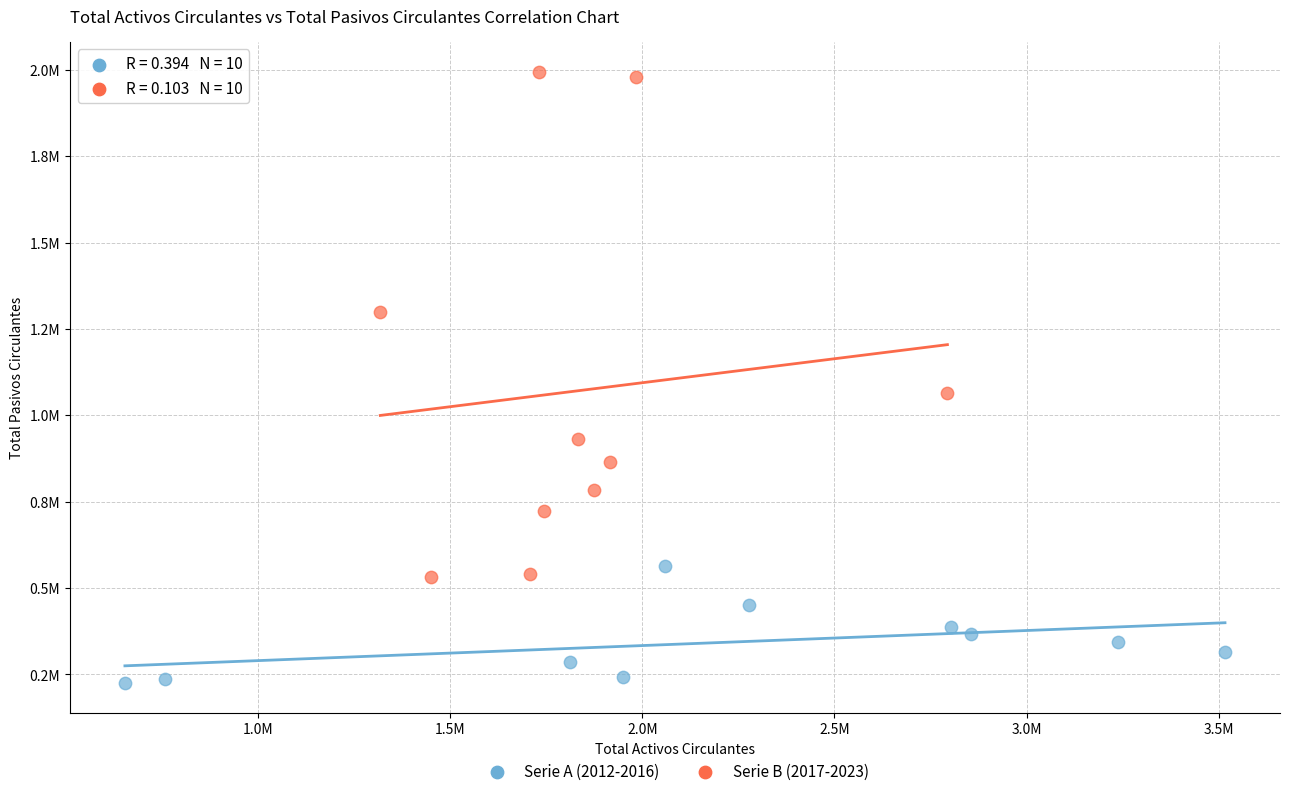

Which series reaches the minimum Y coordinate?

Serie A (2012-2016)